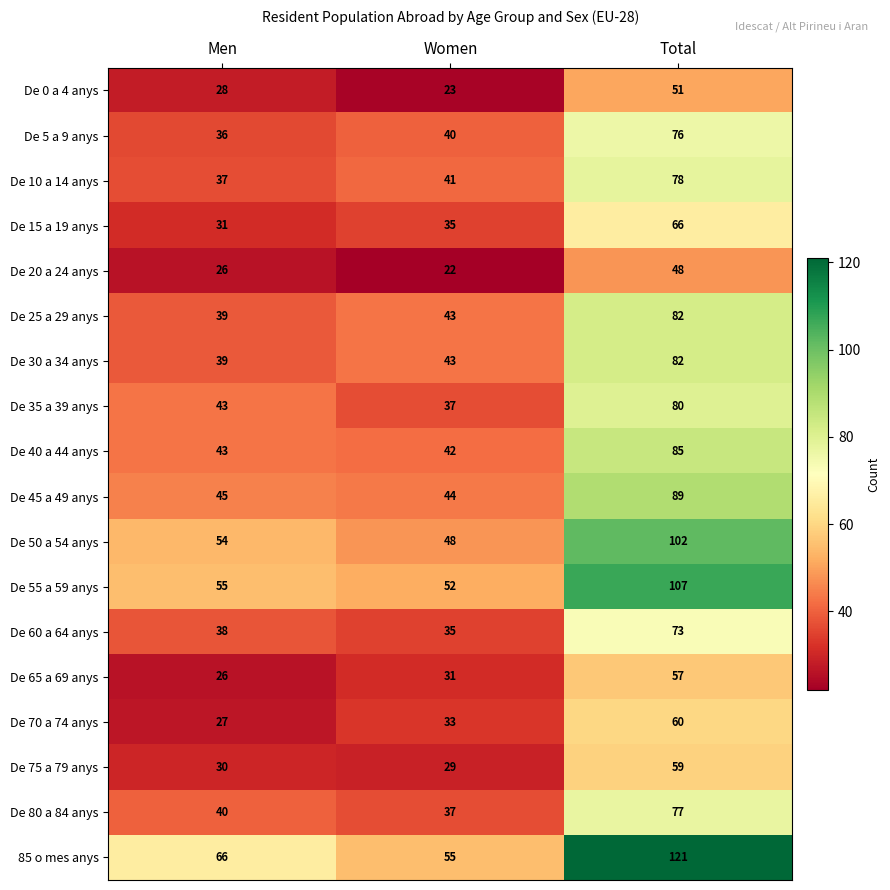

Which series changed the most between Men and Total?

85 o mes anys